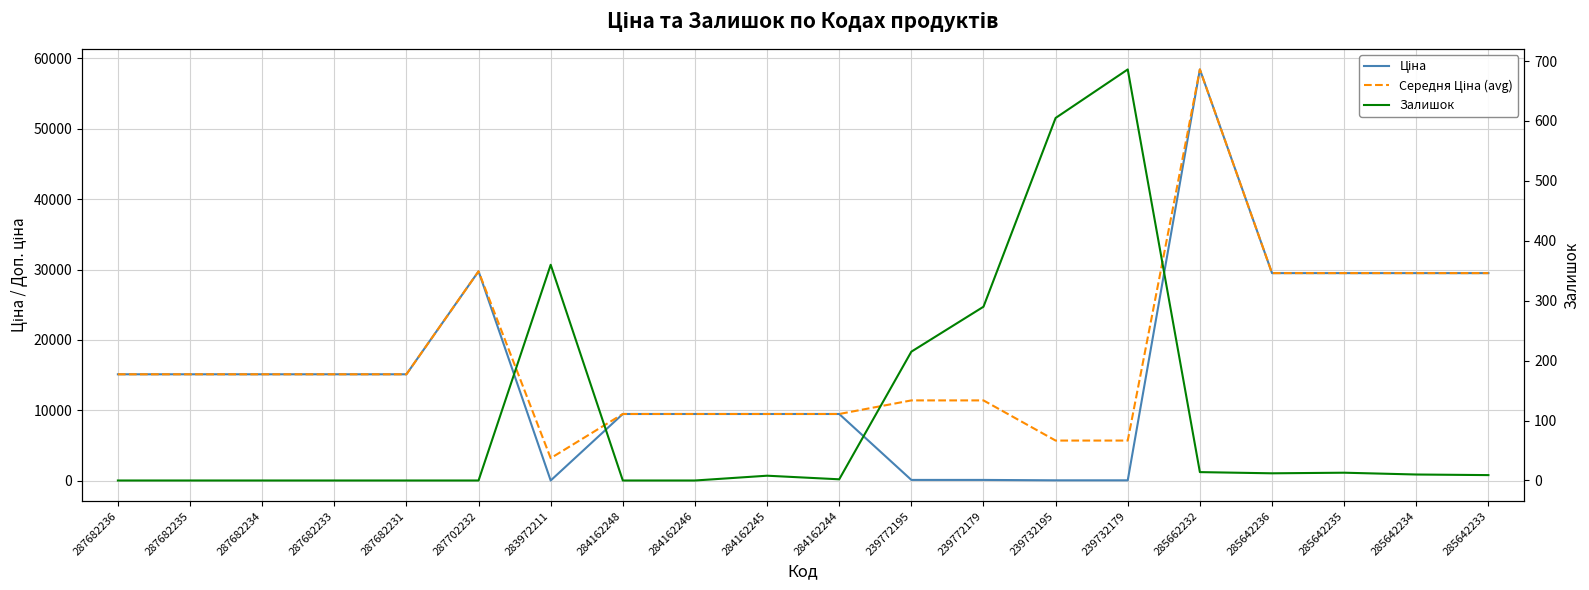

Is the value of Залишок at 287682231 greater than the value of Середня Ціна (avg) at 239732195?

No